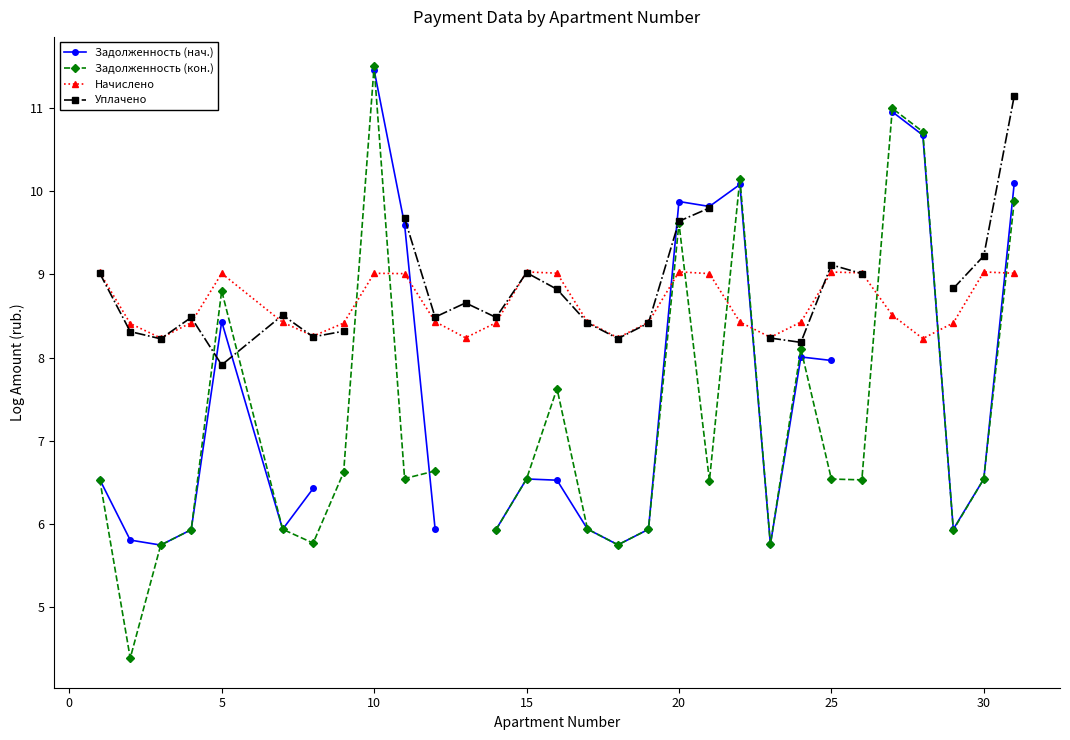

How many intersections are there between Задолженность (нач.) and Начислено?

5